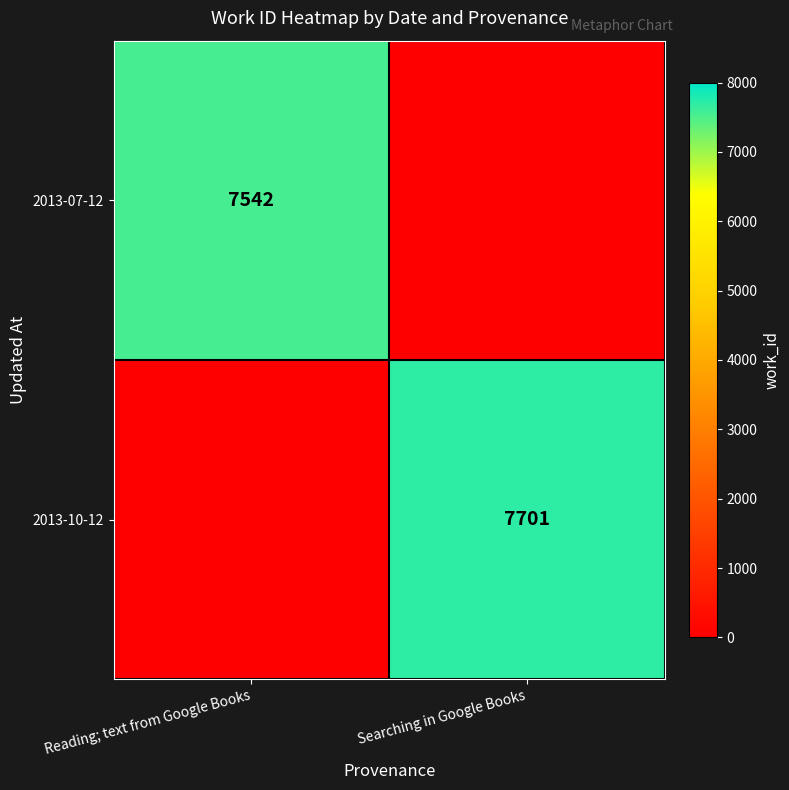

Is it true that 2013-07-12 equals 7542 at Reading; text from Google Books?

True